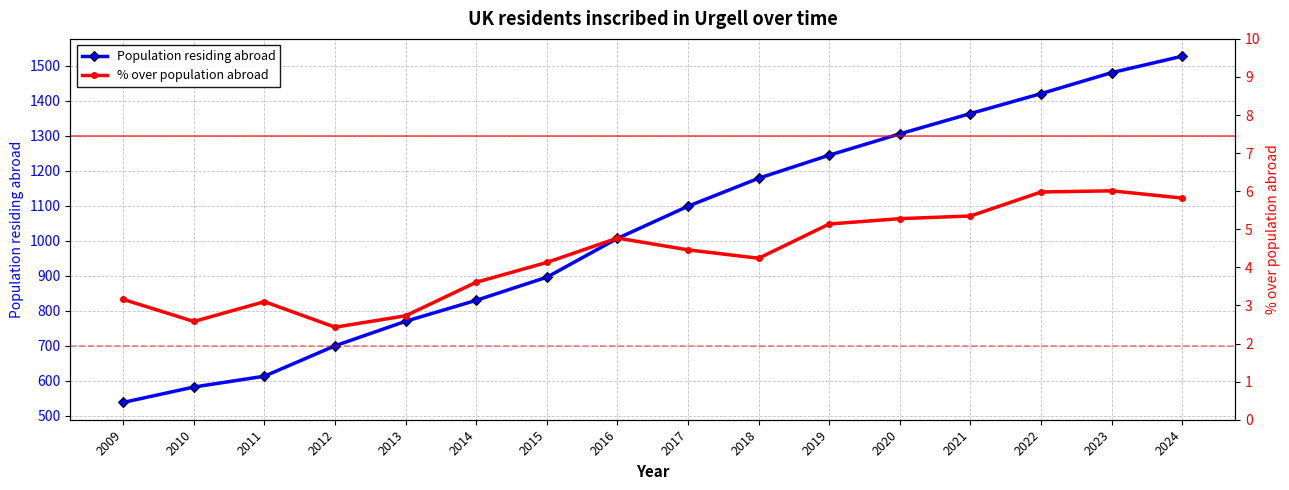

Reading right to left, what are all the values shown in this chart?

Population residing abroad: 1528.0	1481.0	1421.0	1364.0	1306.0	1245.0	1179.0	1099.0	1007.0	896.0	830.0	770.0	700.0	613.0	582.0	538.0
% over population abroad: 5.8	6.0	6.0	5.3	5.3	5.1	4.2	4.5	4.8	4.1	3.6	2.7	2.4	3.1	2.6	3.2